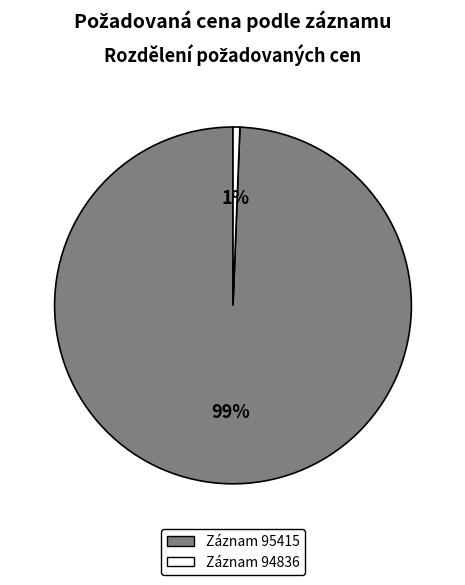

Which has a higher value, Záznam 94836 or Záznam 95415?

Záznam 95415